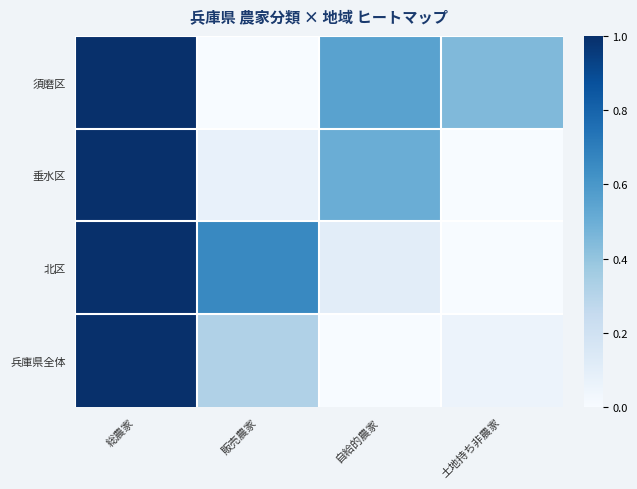

Count the number of categories in the chart.

4